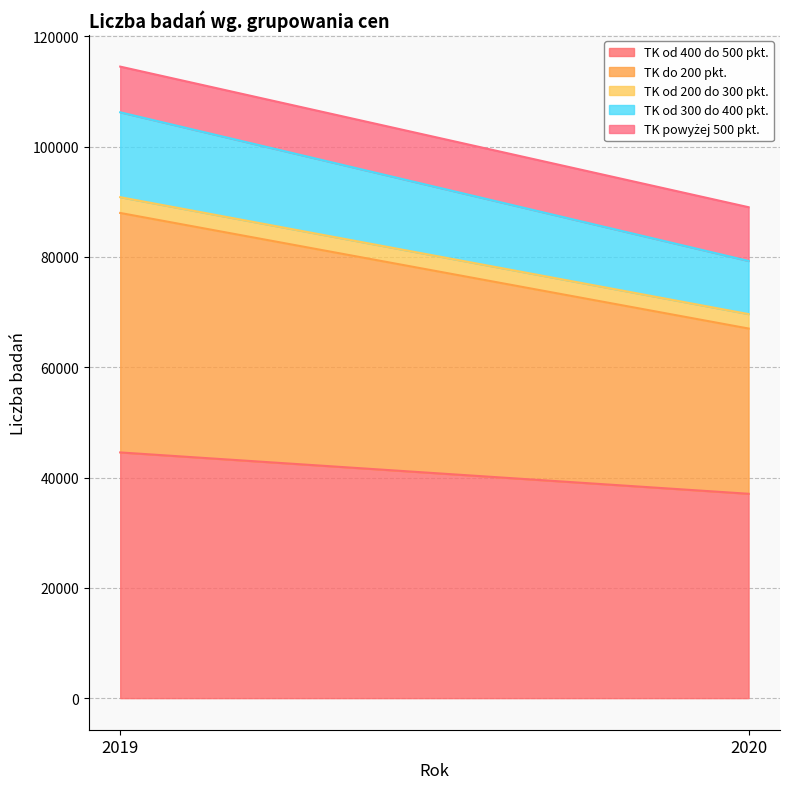

Is it true that TK od 400 do 500 pkt. equals 22474 at 2019?

False